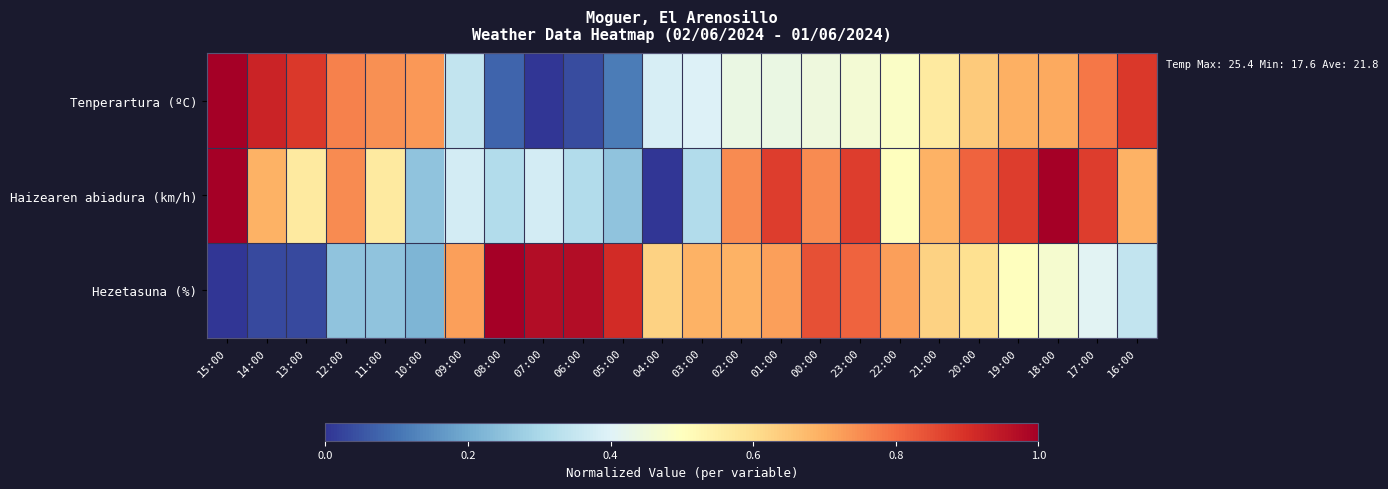

List the series in order of their peak value, highest first.

Tenperartura (ºC), Haizearen abiadura (km/h), Hezetasuna (%)